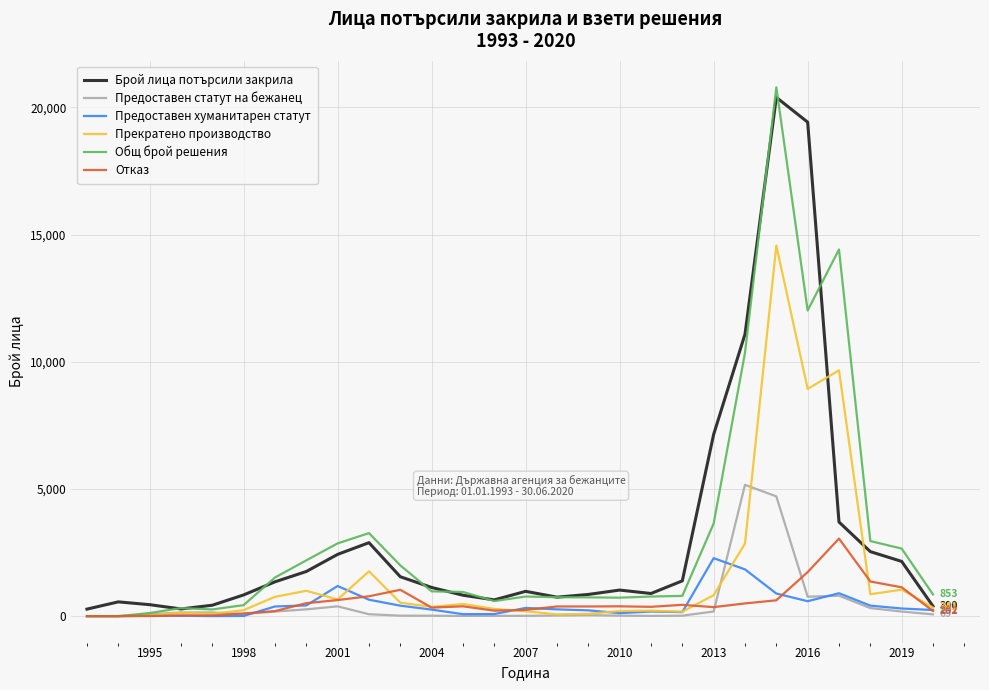

What is the highest value of the Брой лица потърсили закрила series?

20391